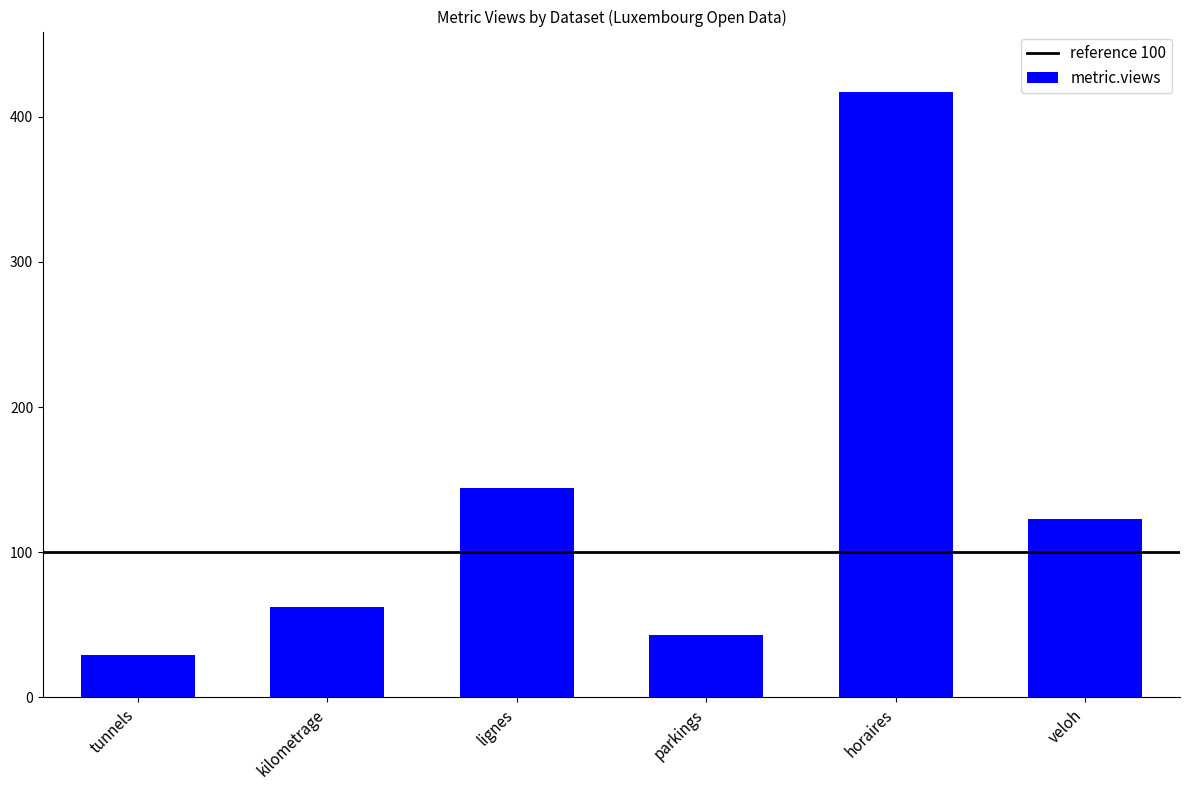

How many distinct data groups are displayed?

1